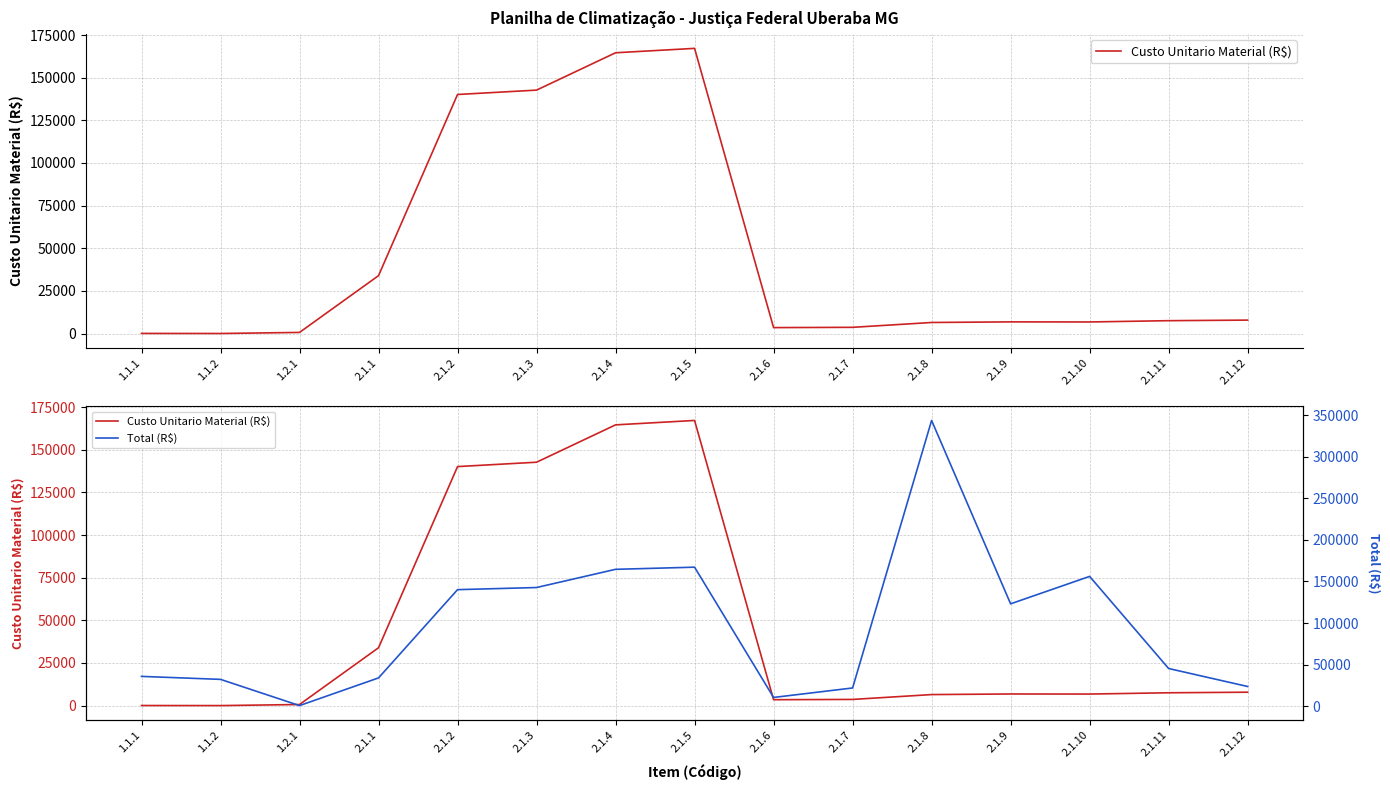

True or false: Total (R$) has more than 0 interior local peaks.

True